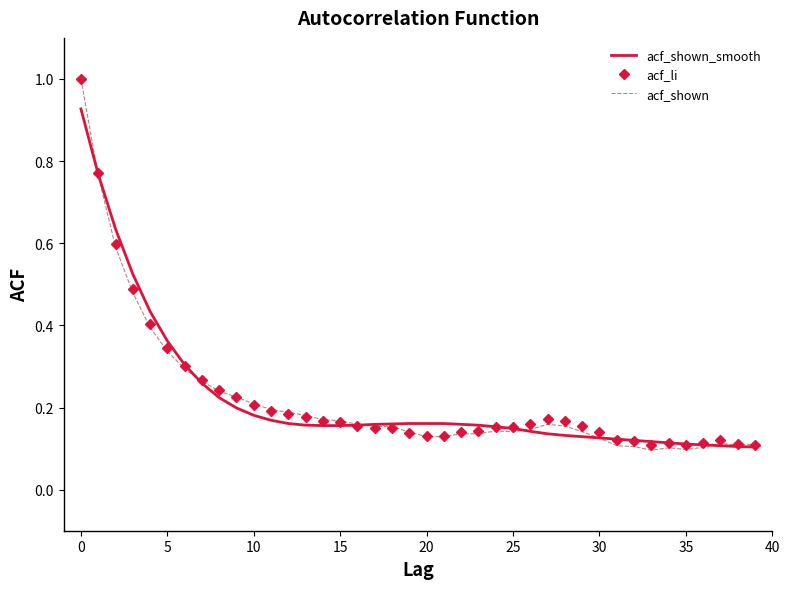

Which series has the widest spread of values?

acf_shown